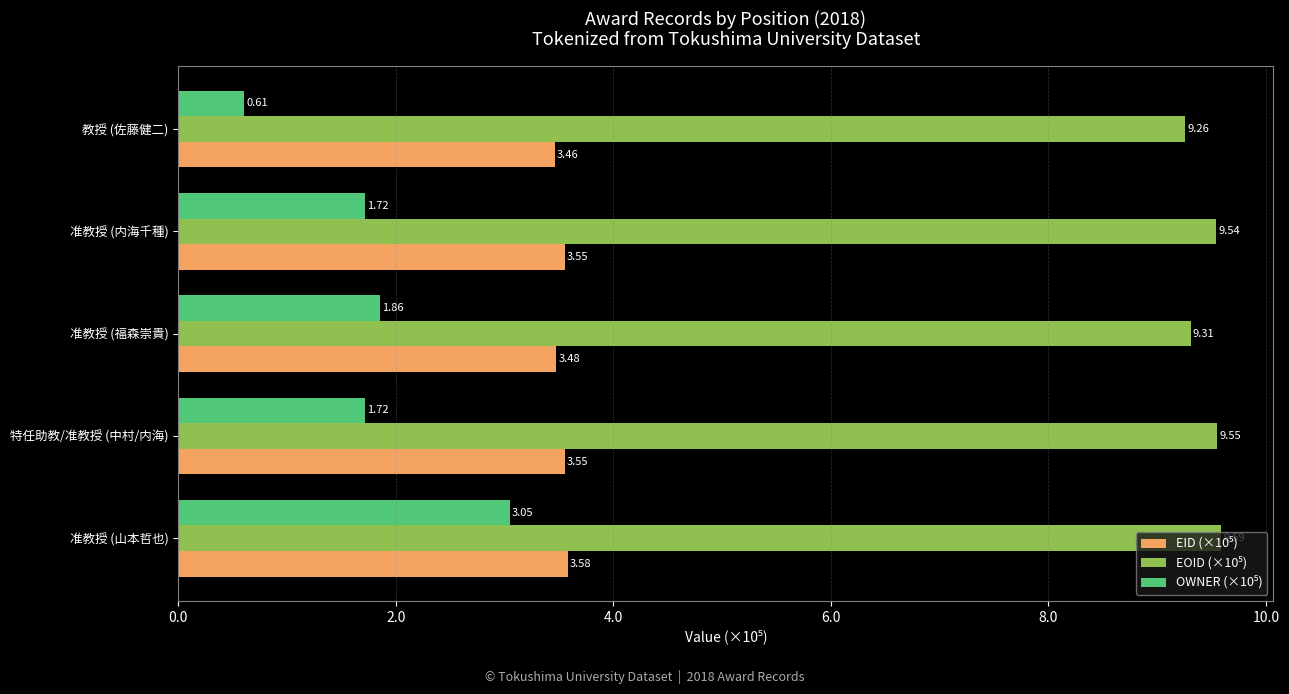

What is the total value across all series at 特任助教/准教授 (中村/内海)?

14.8